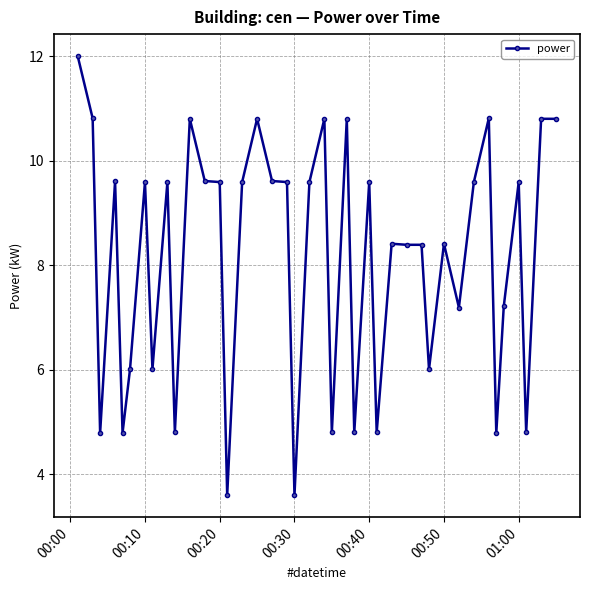

What is the maximum value shown in the chart?

12.0